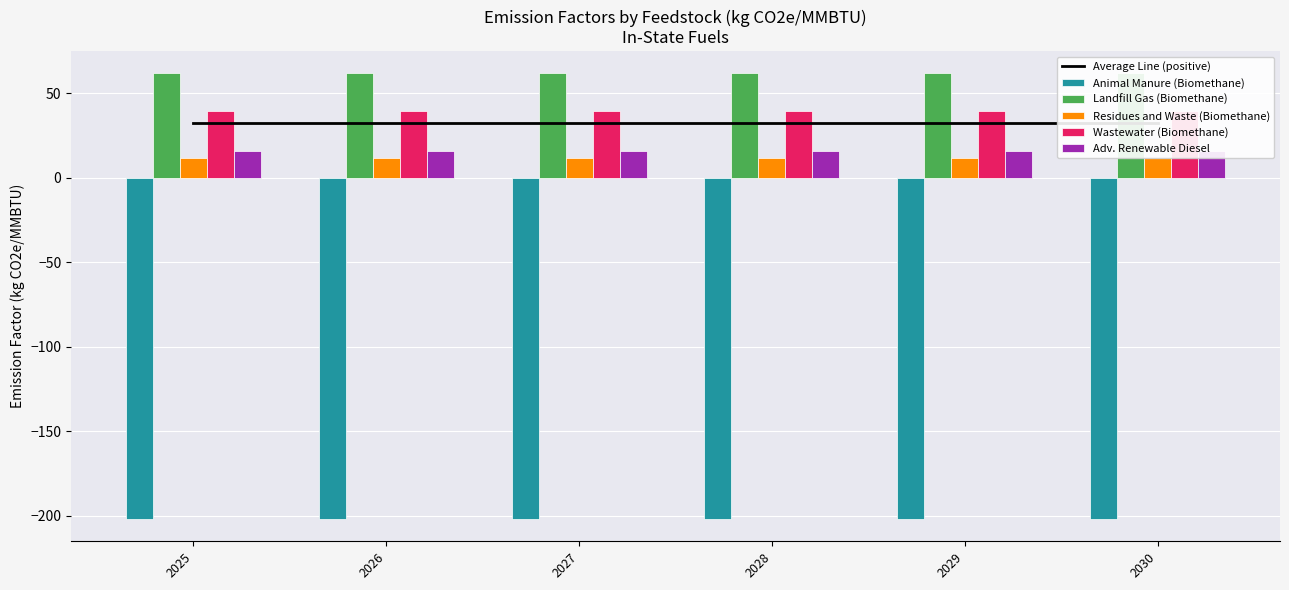

Reading right to left, transcribe all the data shown in this chart.

Average Line (positive): 2030=32.0	2029=32.0	2028=32.0	2027=32.0	2026=32.0	2025=32.0
Animal Manure (Biomethane): 2030=-202.0	2029=-202.0	2028=-202.0	2027=-202.0	2026=-202.0	2025=-202.0
Landfill Gas (Biomethane): 2030=61.6	2029=61.6	2028=61.6	2027=61.6	2026=61.6	2025=61.6
Residues and Waste (Biomethane): 2030=11.7	2029=11.7	2028=11.7	2027=11.7	2026=11.7	2025=11.7
Wastewater (Biomethane): 2030=39.1	2029=39.1	2028=39.1	2027=39.1	2026=39.1	2025=39.1
Adv. Renewable Diesel: 2030=15.6	2029=15.6	2028=15.6	2027=15.6	2026=15.6	2025=15.6